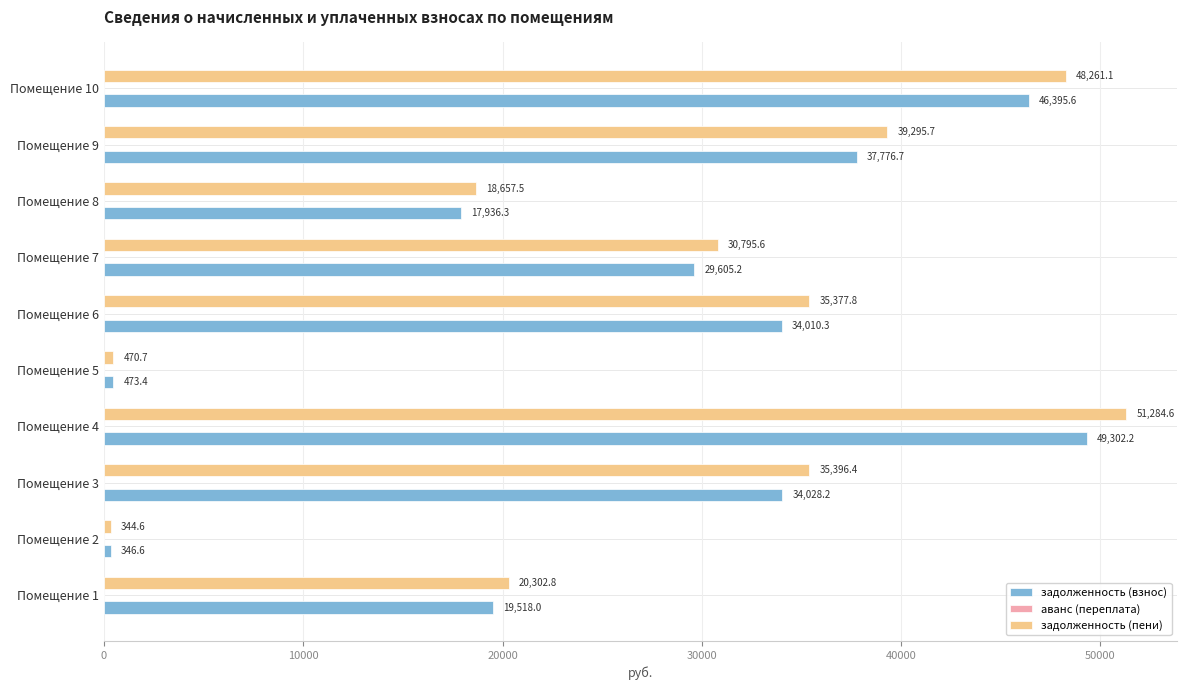

Is it true that задолженность (взнос) equals 26565.7 at Помещение 1?

False